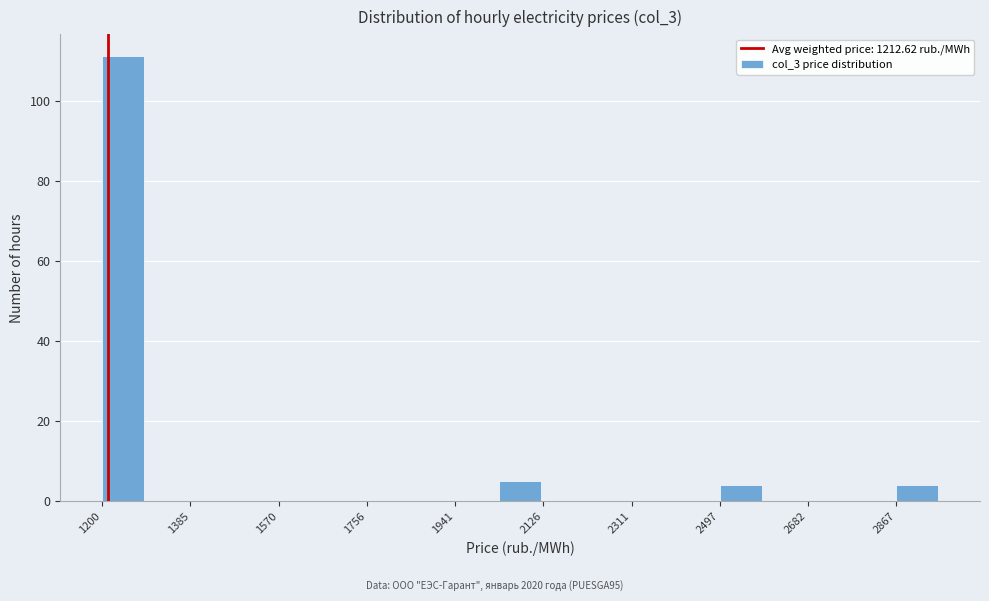

What is the height of the bar covering 2500 to 2580 on the x-axis? Neither the bar edges nor the heights are printed on the chart, so give them approximately, as read against the axes.

4